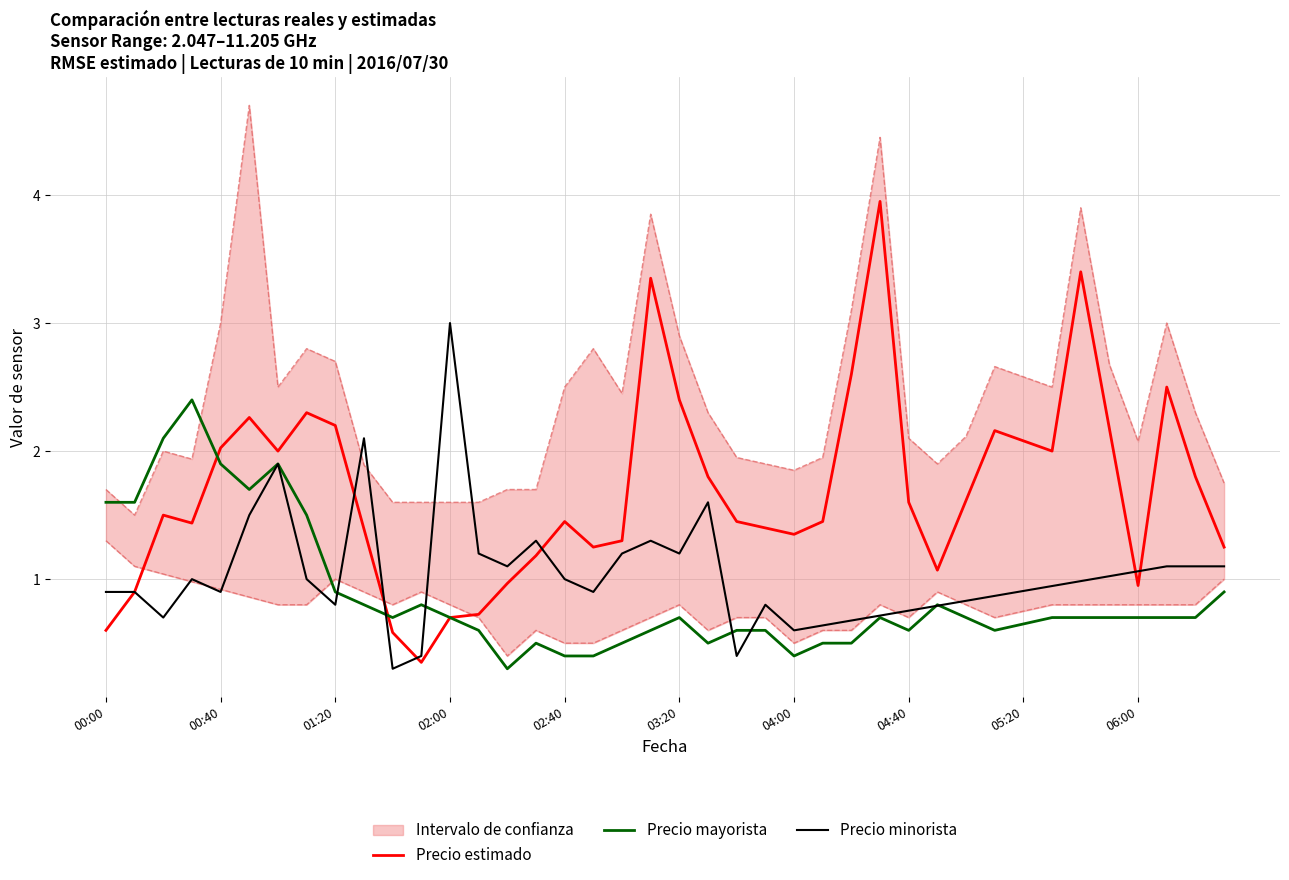

In Precio estimado, how many points are lower than both neighbors (excluding endpoints)?

8